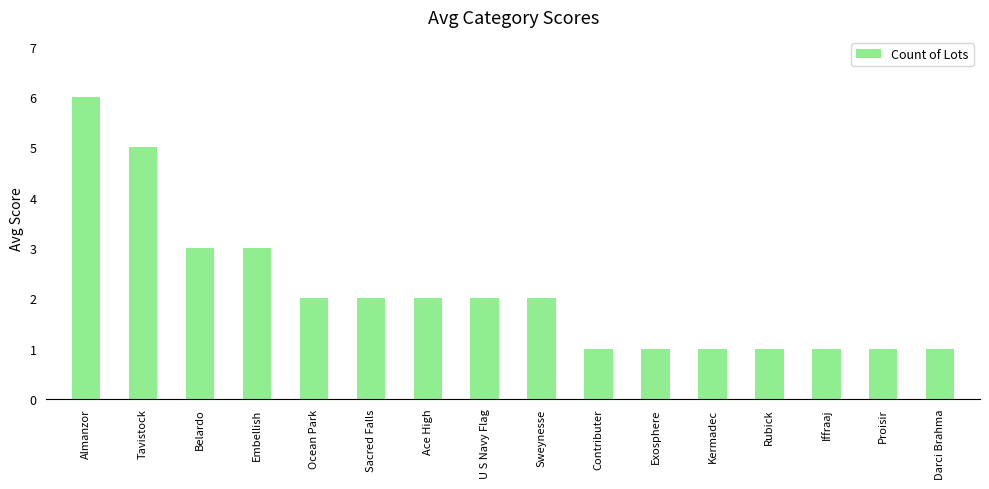

What is the ratio of the value at Embellish to the value at Rubick?

3.0